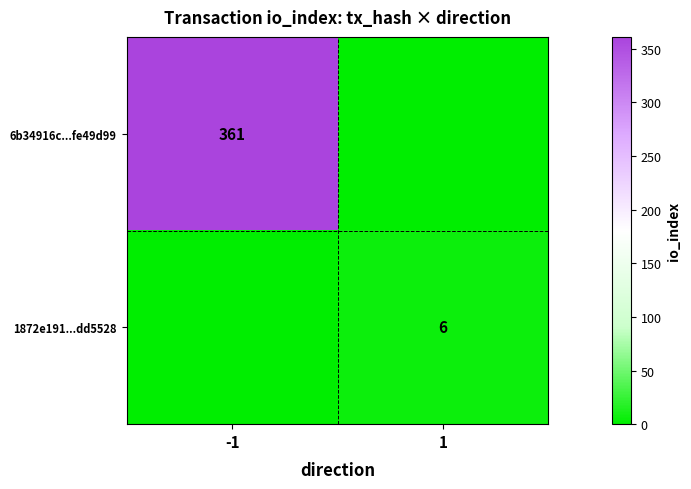

The 1872e191...dd5528 series shows 6 at 1. True or false?

True